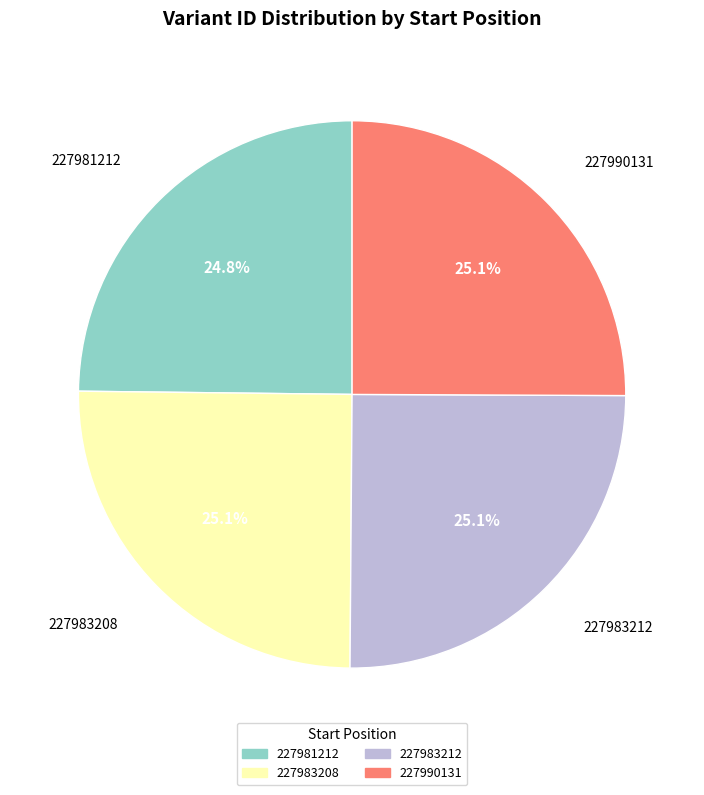

To the nearest percent, what is the average slice percentage?

25%